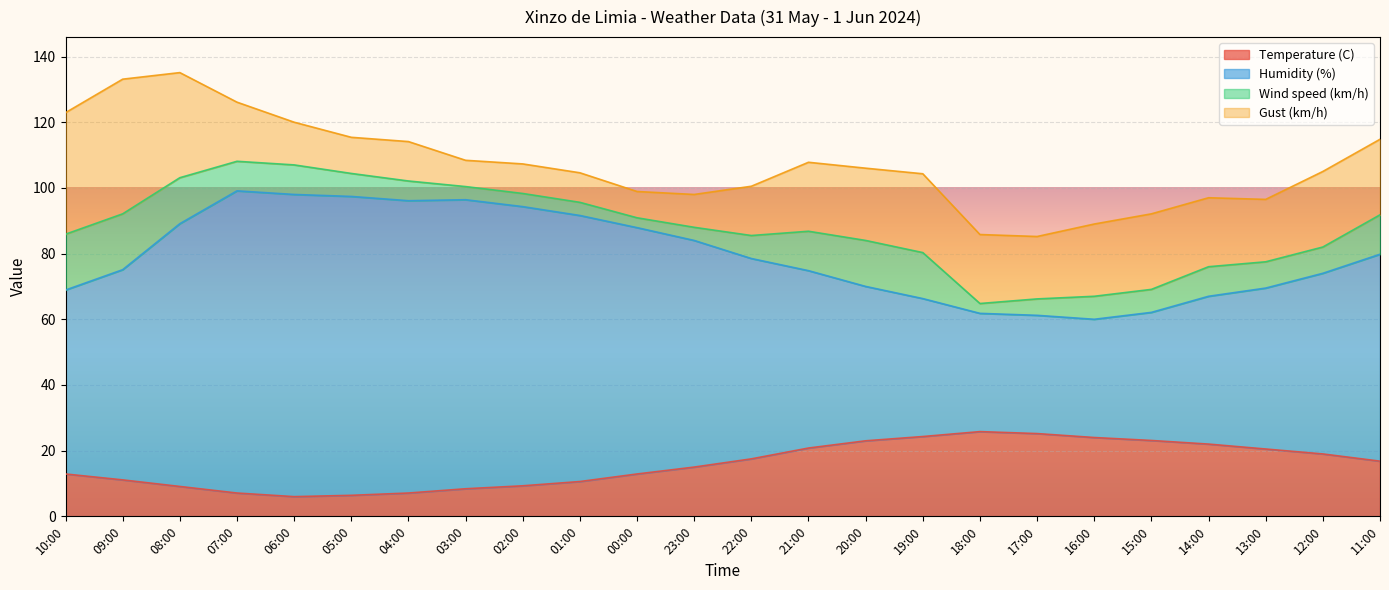

What is the total value across all series at 15:00?

92.1